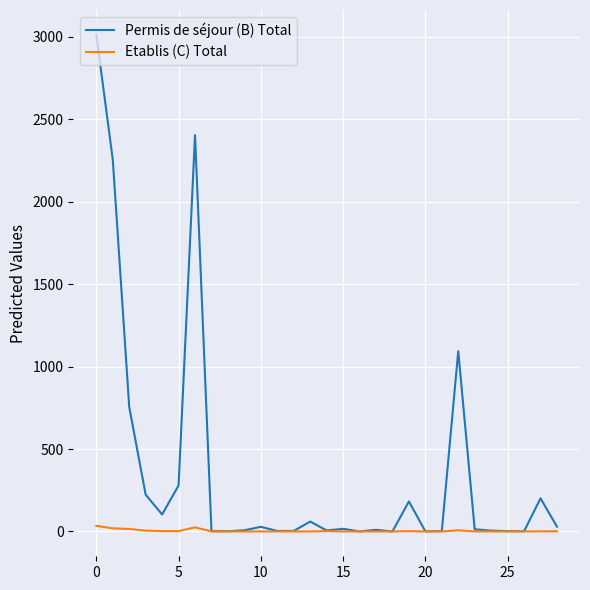

Which series has the largest total across all categories?

Permis de séjour (B) Total